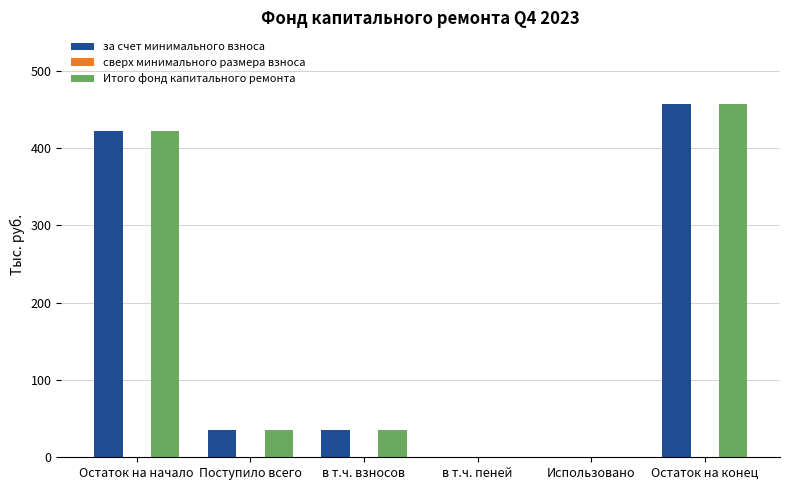

At which category is the sum across all series the highest?

Остаток на конец